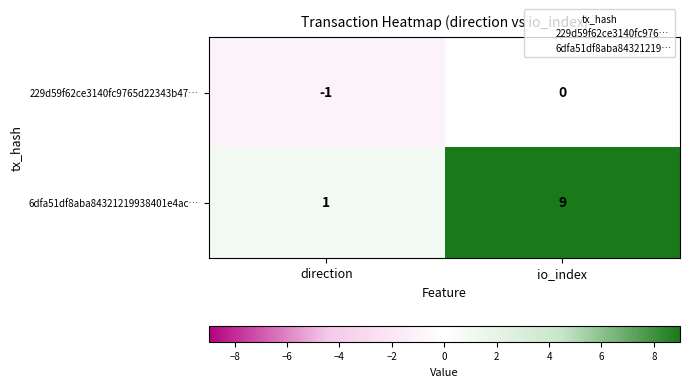

At which label is 229d59f62ce3140fc9765d22343b47… closest to 0?

io_index